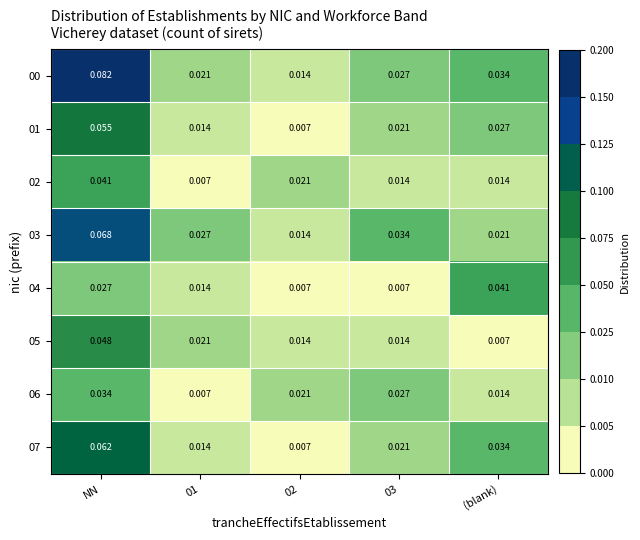

Is the value of 00 at 03 greater than the value of 07 at (blank)?

No